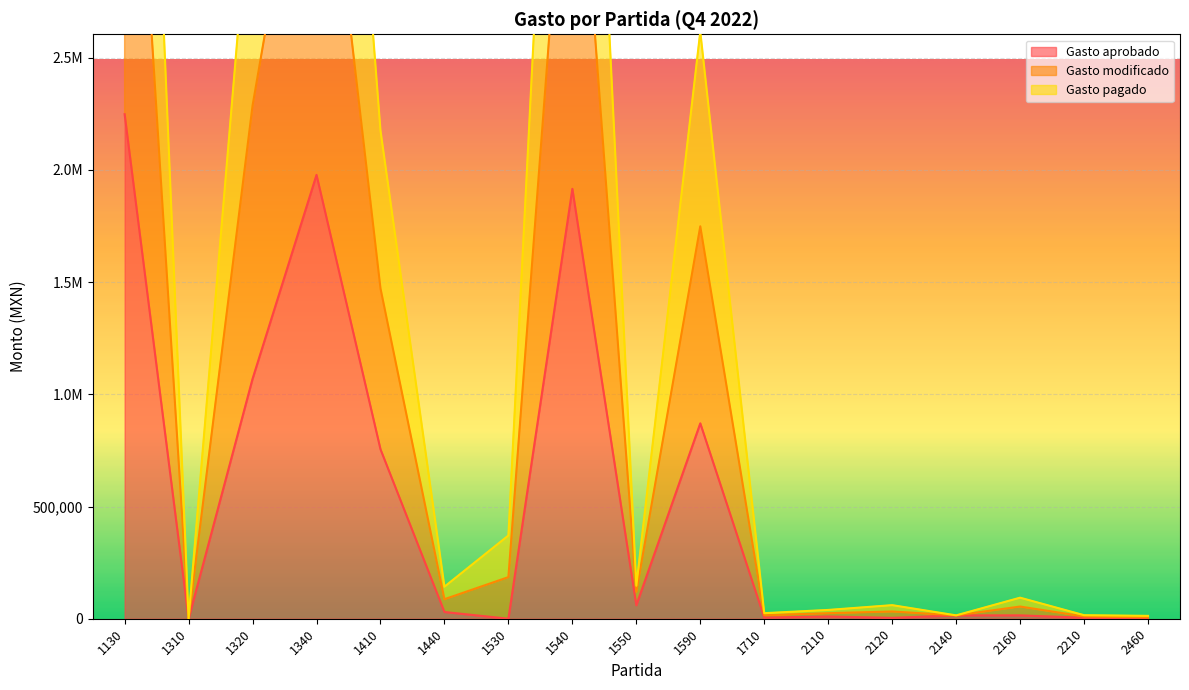

What is the difference between the highest and lowest values at 2120?

56502.9